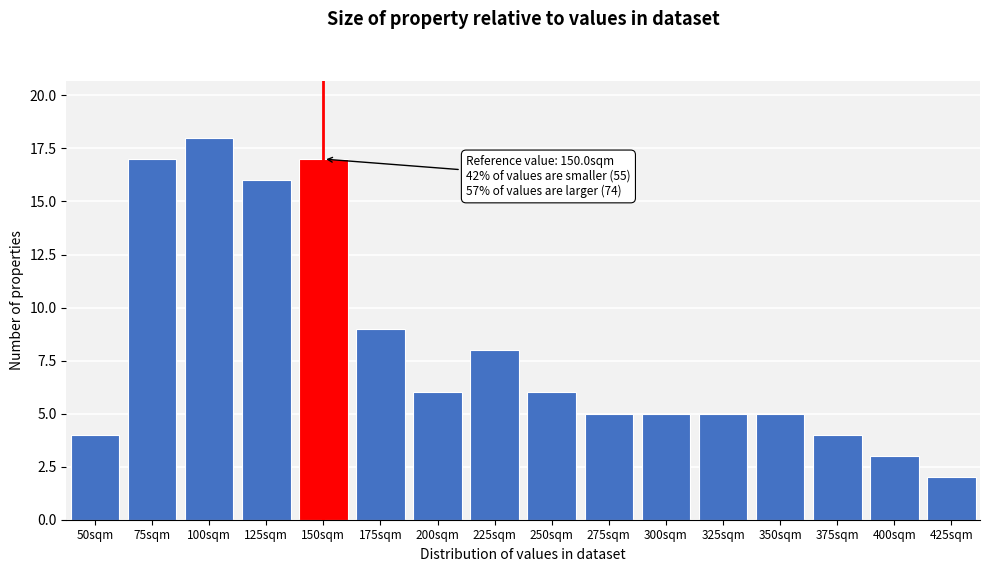

Reading left to right, list all the values displayed in this chart.

50sqm=4	75sqm=17	100sqm=18	125sqm=16	150sqm=17	175sqm=9	200sqm=6	225sqm=8	250sqm=6	275sqm=5	300sqm=5	325sqm=5	350sqm=5	375sqm=4	400sqm=3	425sqm=2